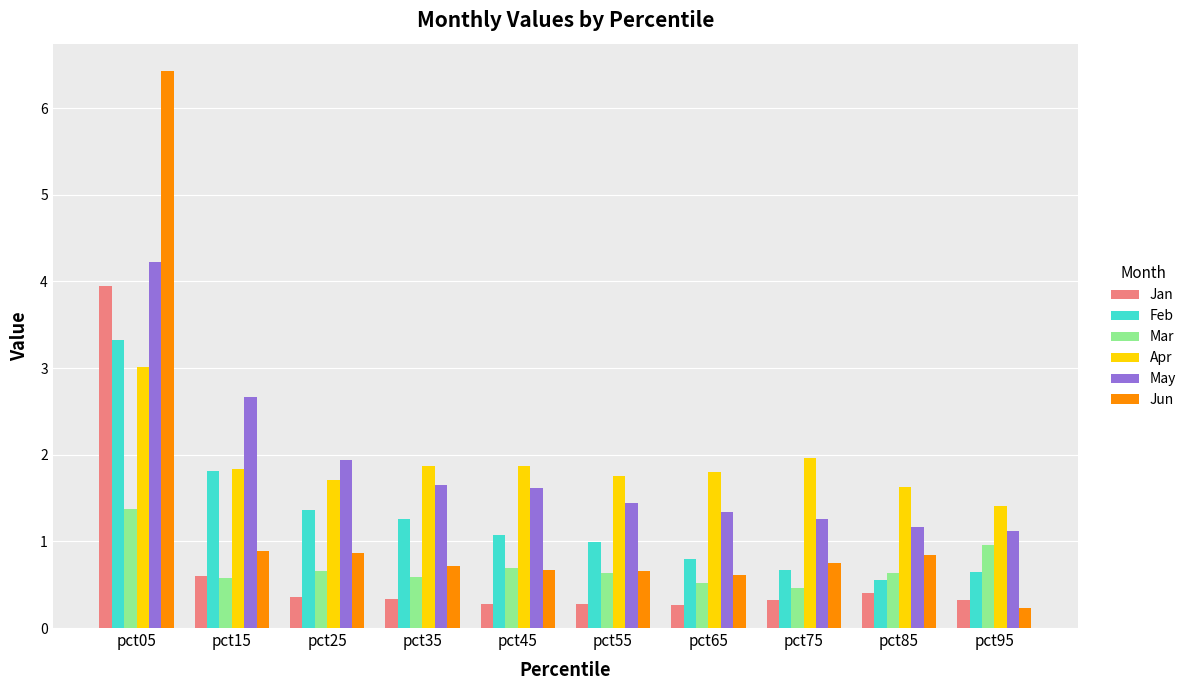

What is the maximum value shown in the chart?

6.4